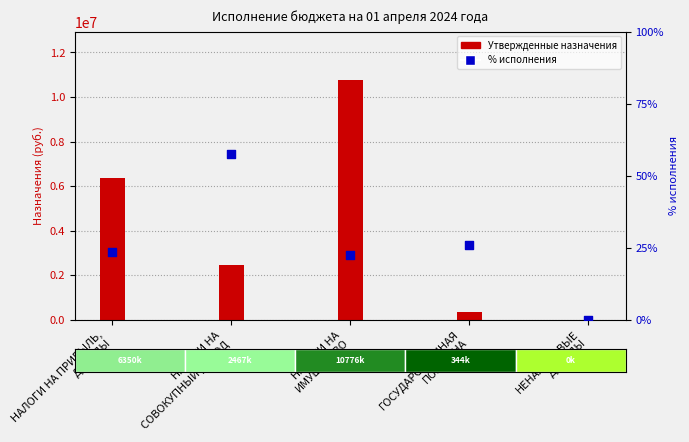

What is the total value across all series at НАЛОГИ НА
ИМУЩЕСТВО?

10776122.4